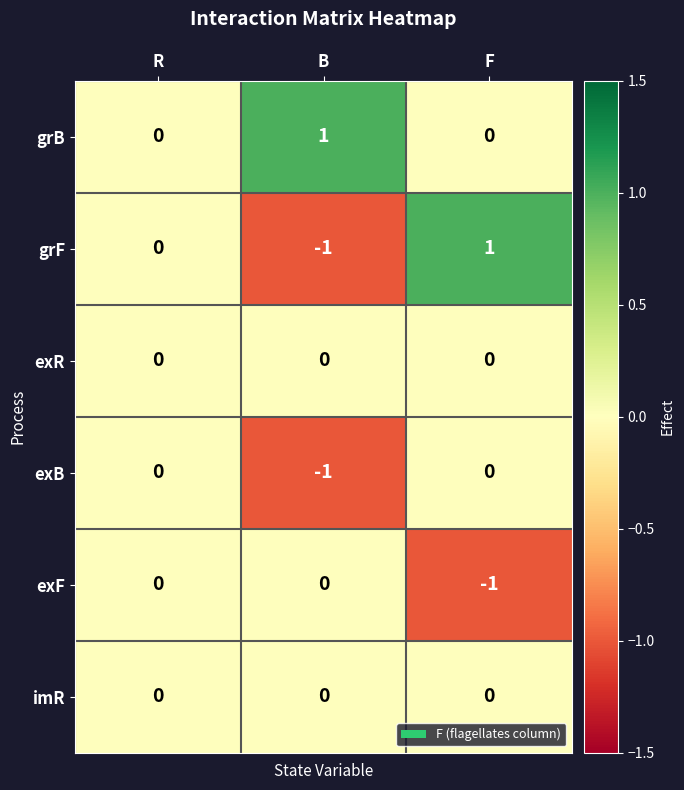

Reading right to left, transcribe all the data shown in this chart.

grB: 0	1	0
grF: 1	-1	0
exR: 0	0	0
exB: 0	-1	0
exF: -1	0	0
imR: 0	0	0